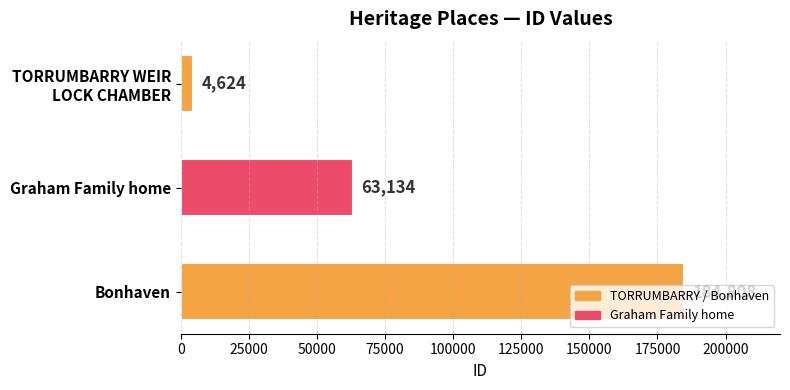

Are the bars grouped side by side (vs. stacked)?

No